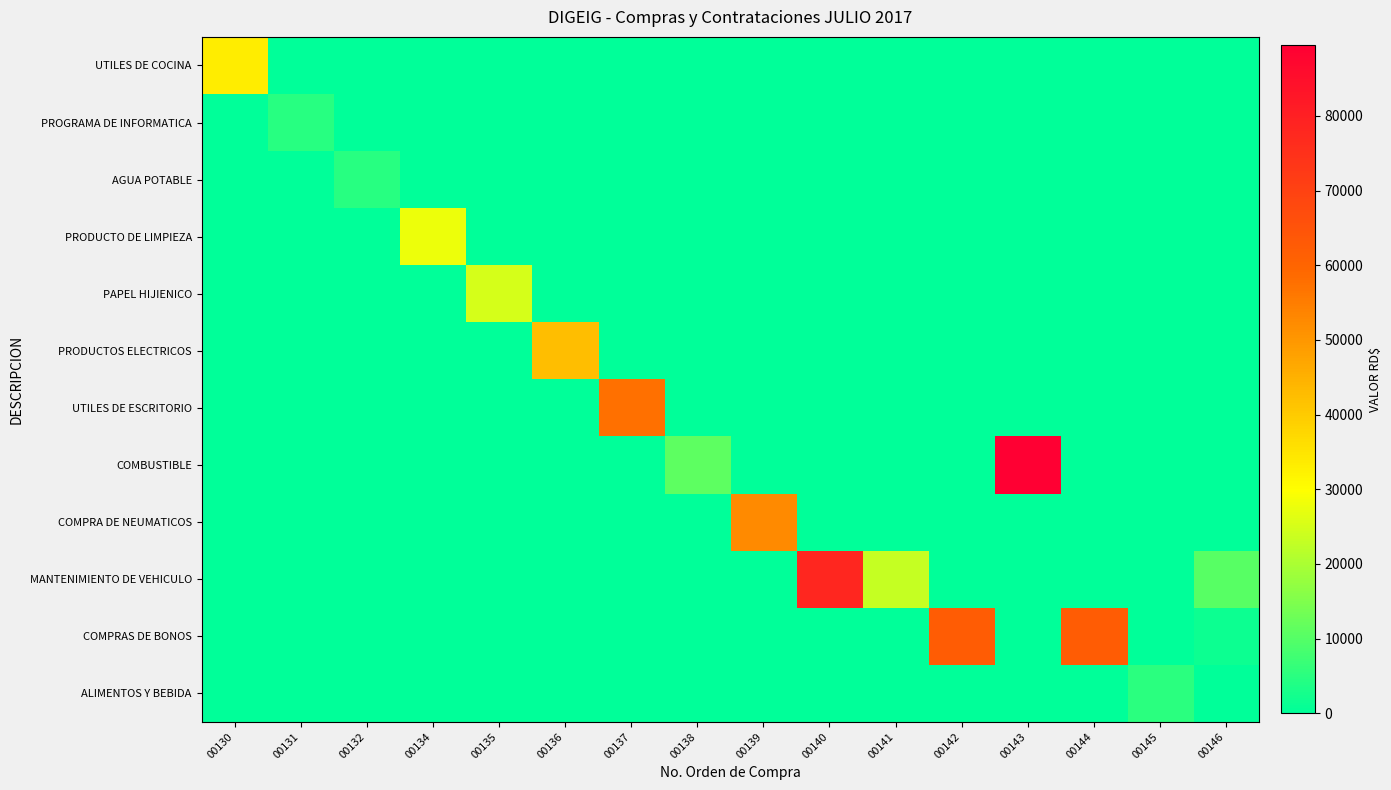

At how many categories does at least one series exceed 60227?

4